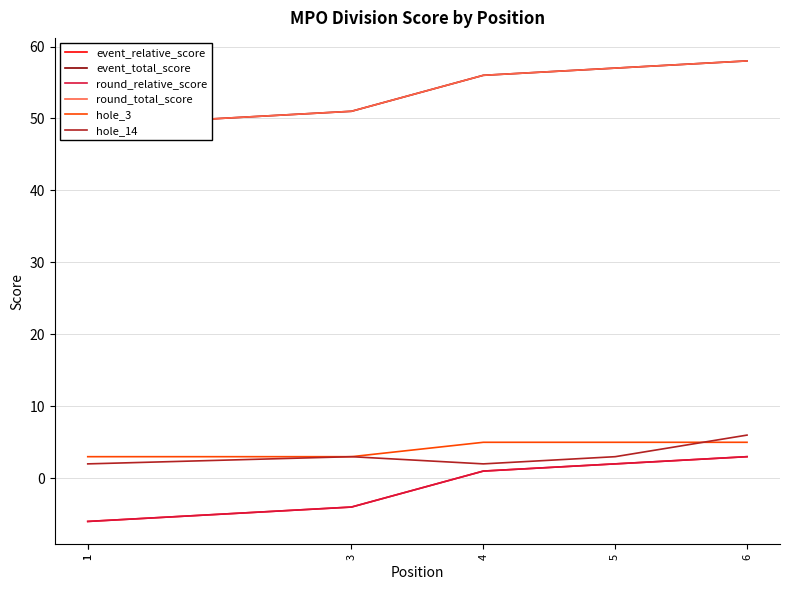

What is the spread (max minus min) of values at 4?

55